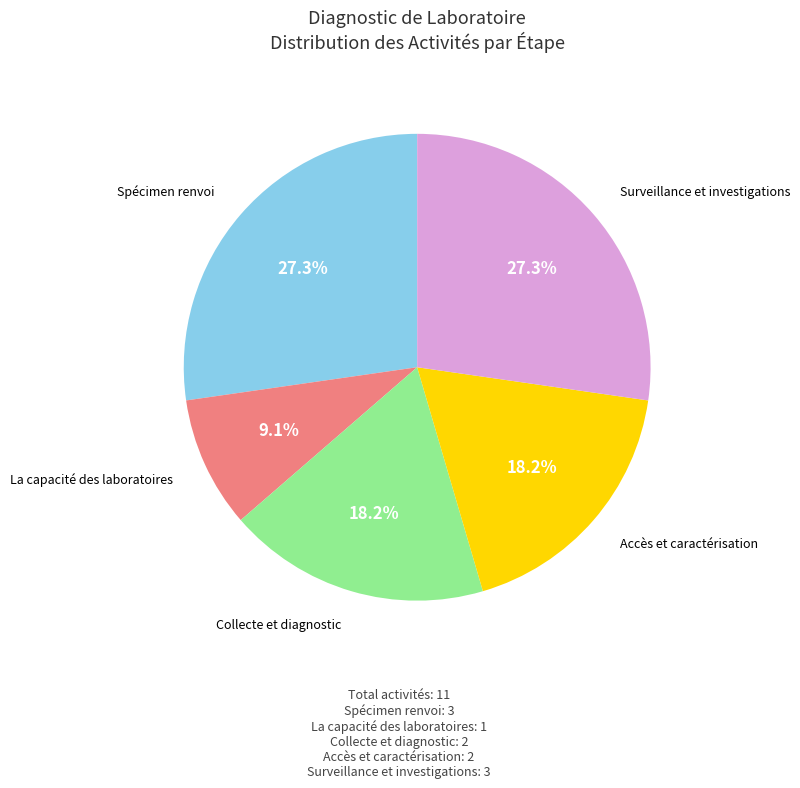

To the nearest percent, what is the difference between the largest and smallest slice percentages?

18%